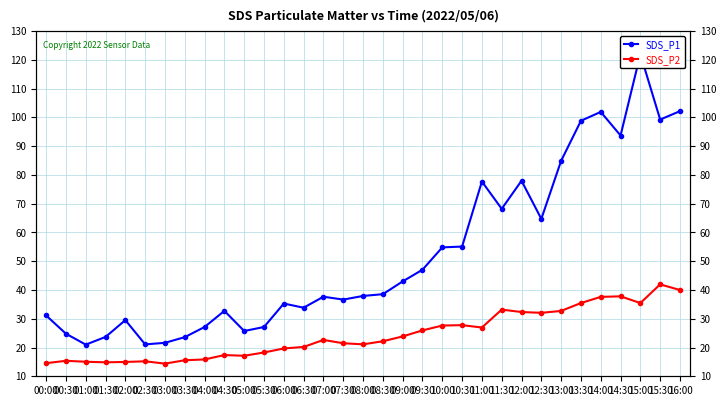

Where does the SDS_P1 series first go above 37?

07:00